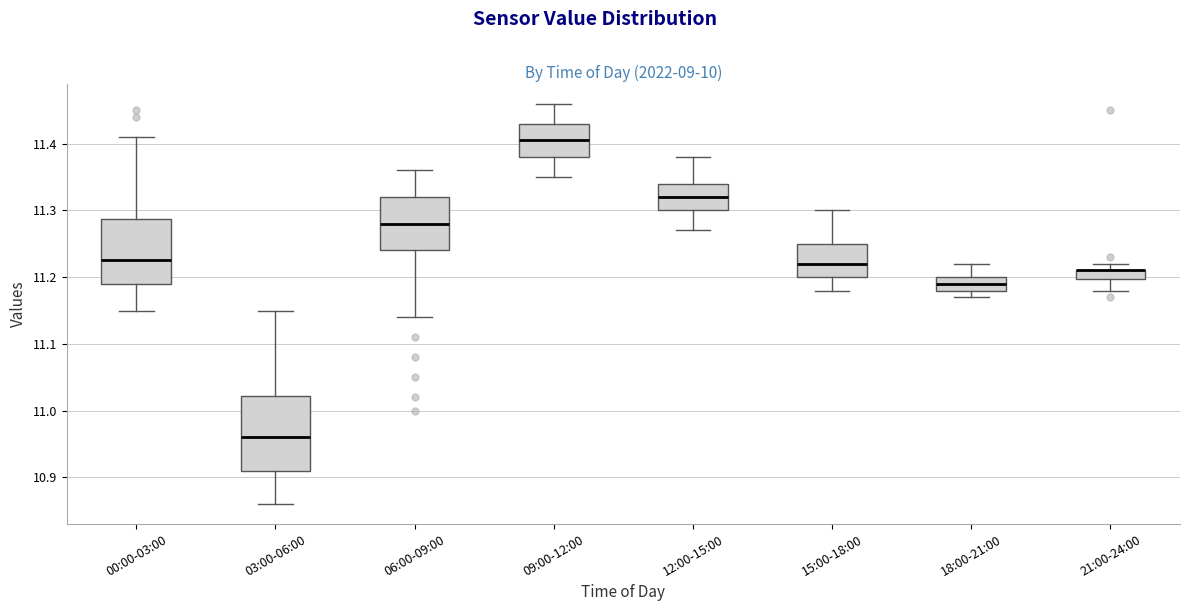

Which box is the tallest, from its lower edge to its upper edge?

03:00-06:00